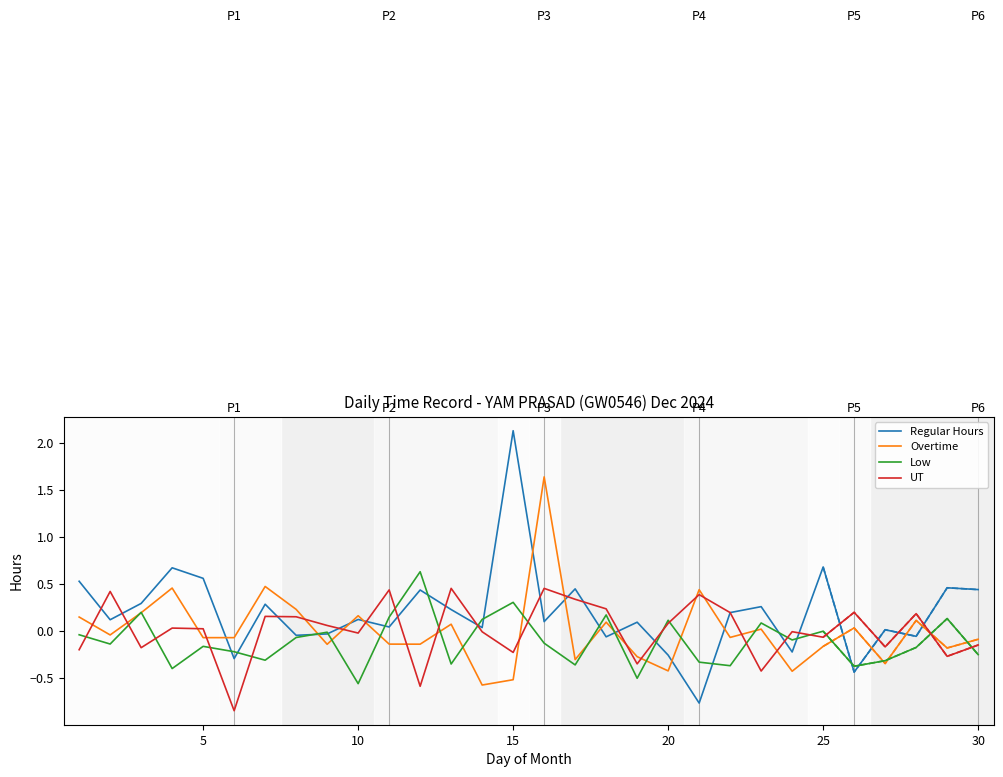

True or false: Low has more than 0 interior local peaks.

True